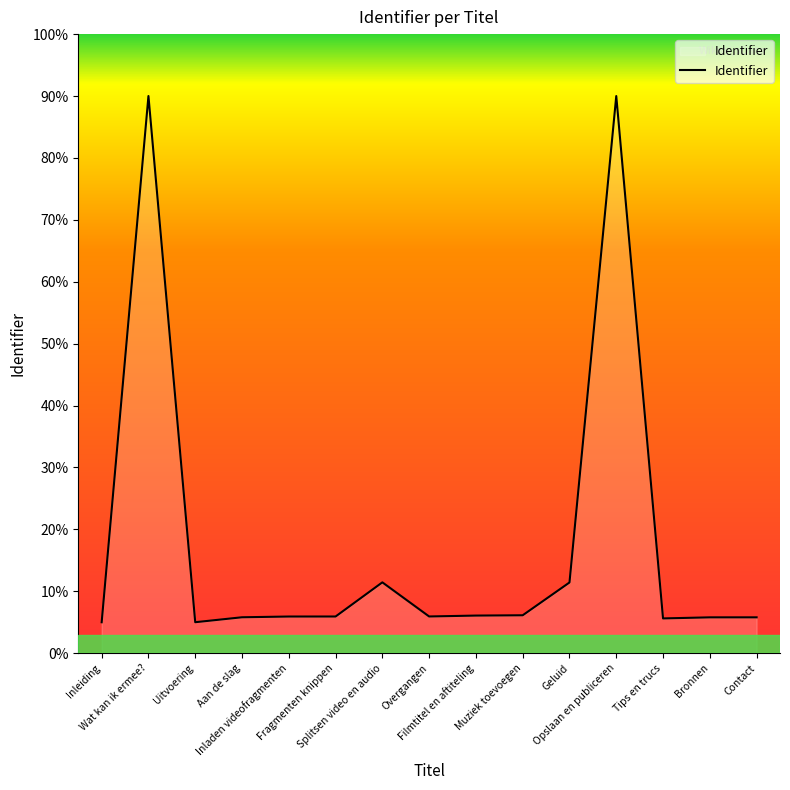

Does the chart display data point markers on the line(s)?

No